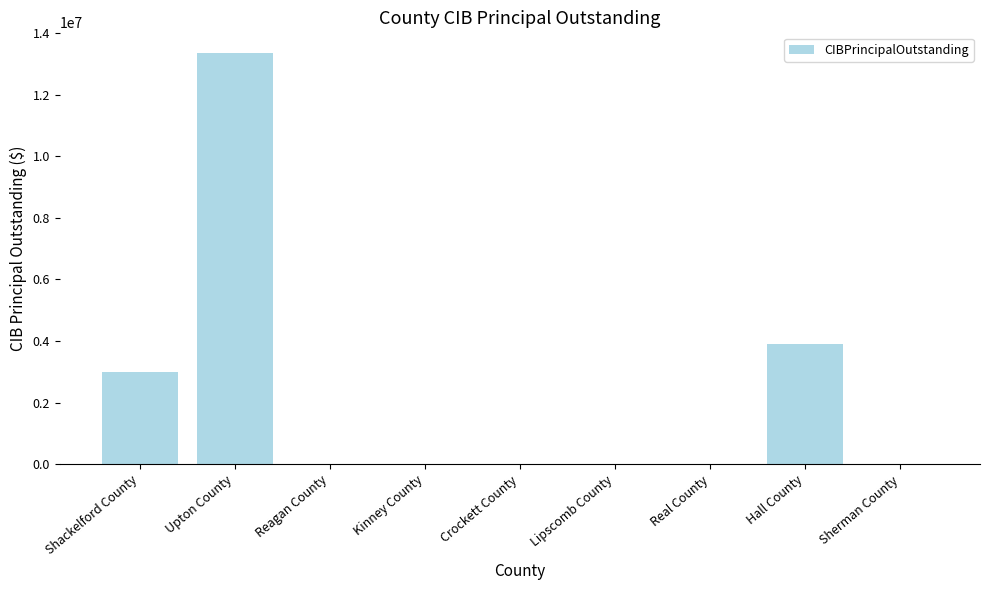

Is it true that the value at Lipscomb County is 0?

True